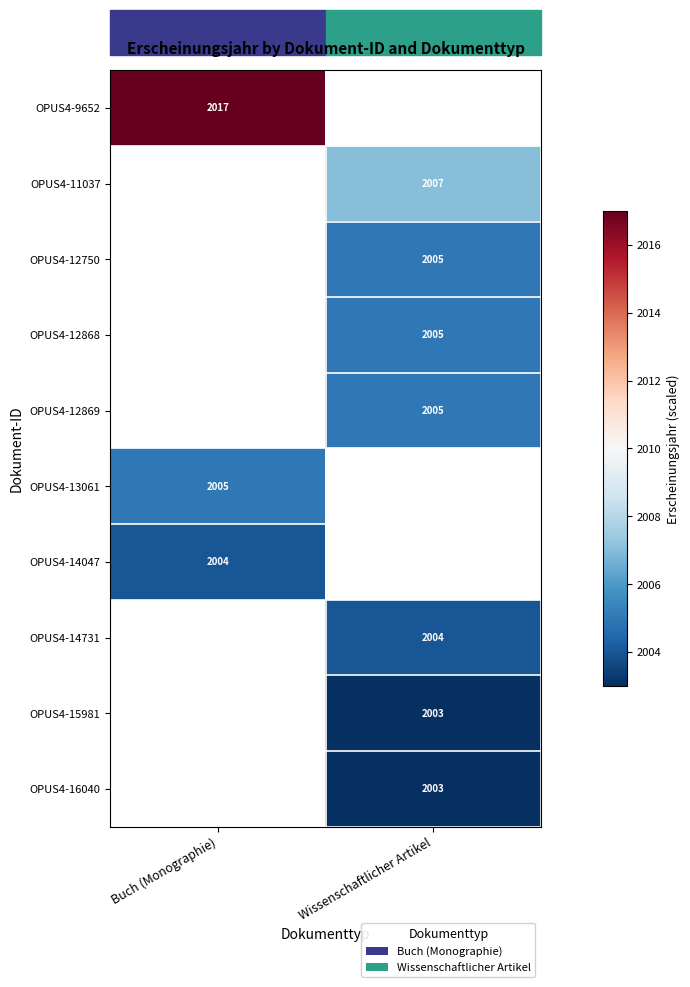

True or false: OPUS4-14731 has a value of 2846 at Wissenschaftlicher Artikel.

False